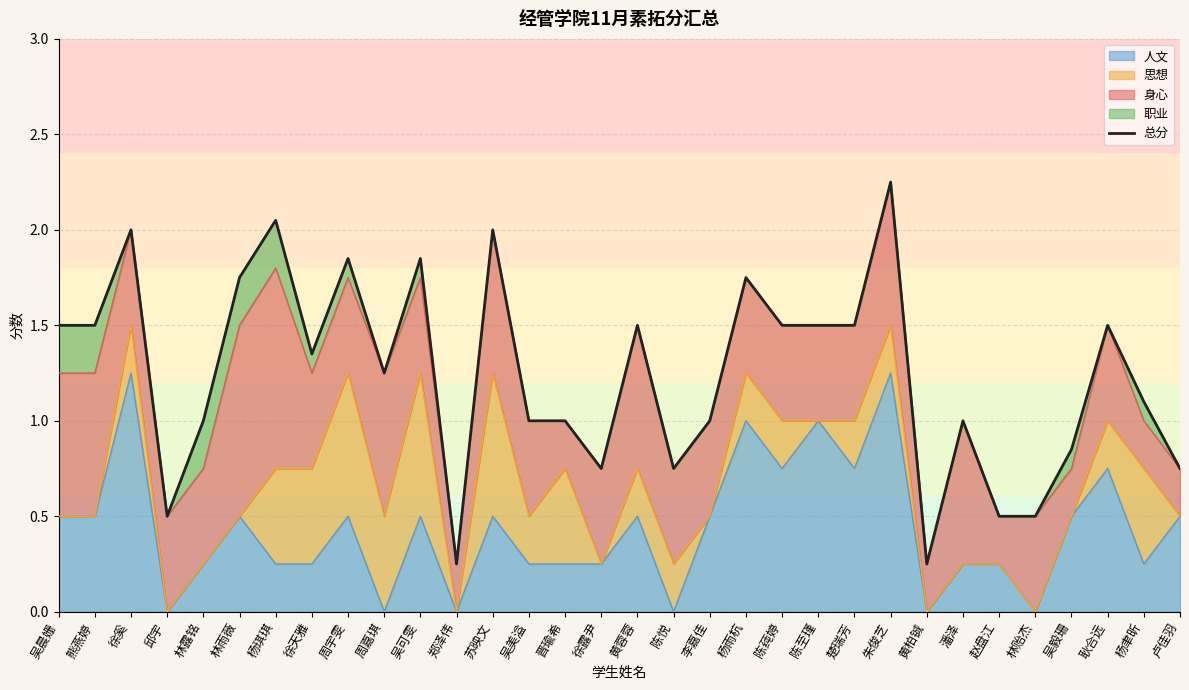

Rank the categories by value from highest to lowest.

朱俊芝, 杨琪琪, 徐奚, 苏映文, 周宇雯, 吴可雯, 林雨薇, 杨雨杭, 吴晨姗, 熊燕婷, 黄蓉蓉, 陈莼婷, 陈至瑾, 楚瑞芳, 耿合远, 徐天雅, 周嘉琪, 杨聿昕, 林露铭, 吴美溢, 晋瑜希, 李嘉佳, 潘泽, 吴毅珊, 徐露尹, 陈悦, 卢佳羽, 邱宇, 赵盘江, 林贻杰, 郑泽伟, 黄柏铖